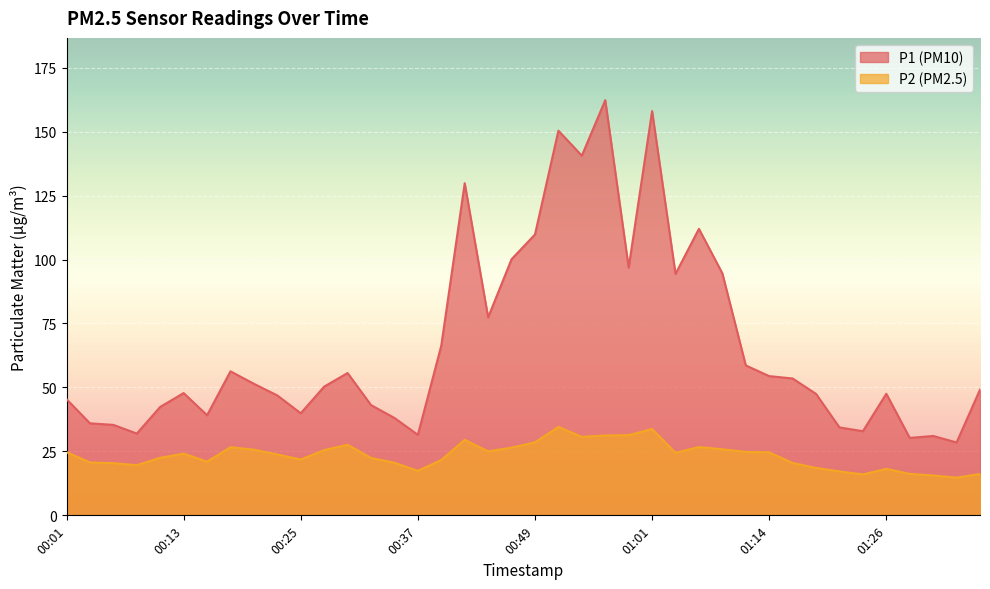

The P2 series shows 25.7 at 00:20. True or false?

True